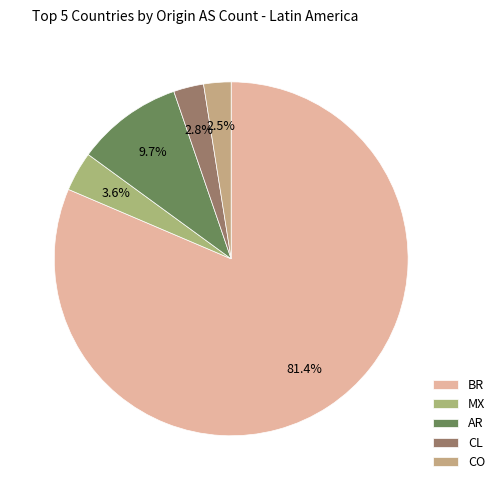

To the nearest percent, what percentage of the pie is AR?

10%